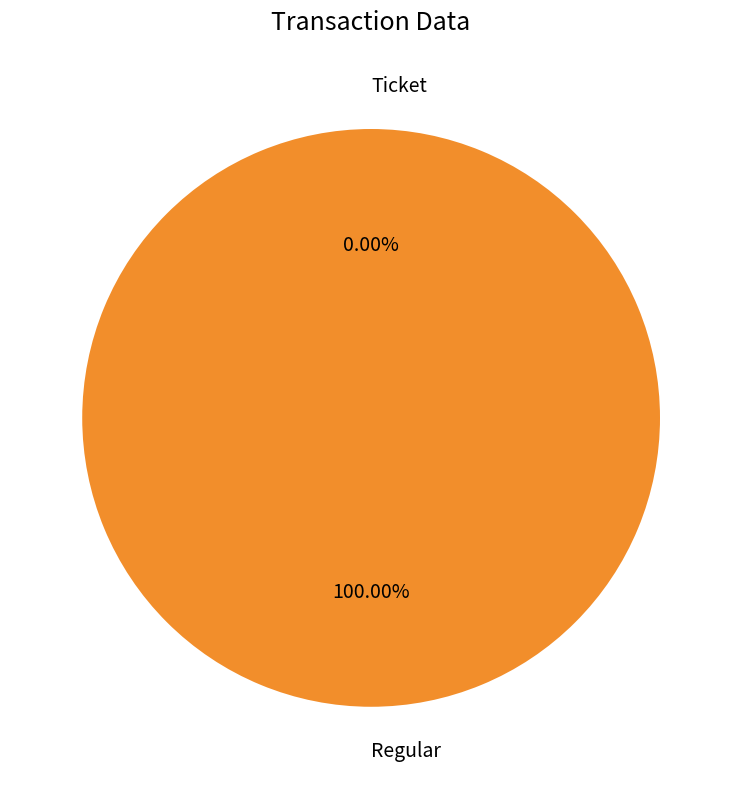

True or false: Regular accounts for 100% of the total.

True